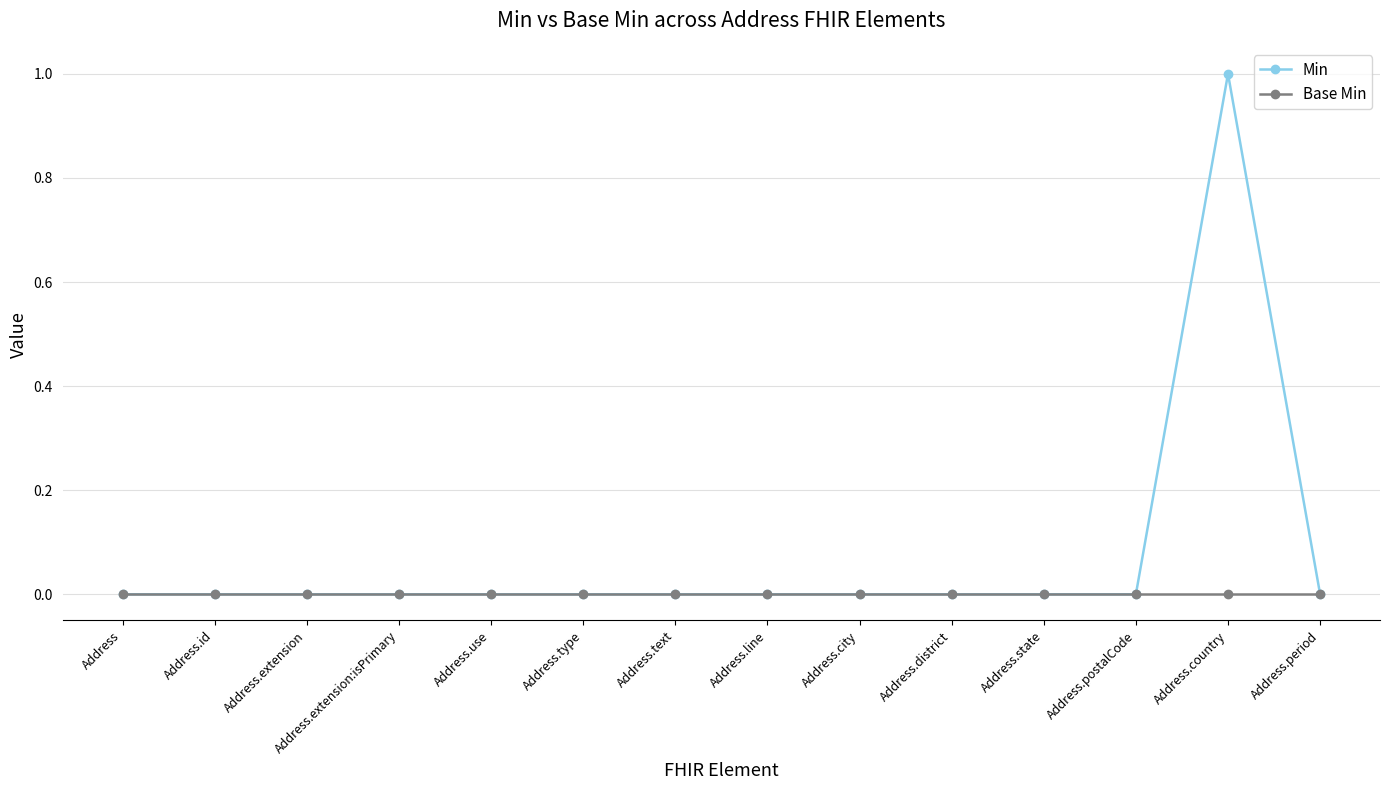

Between Address.city and Address.country, which series saw the biggest shift?

Min